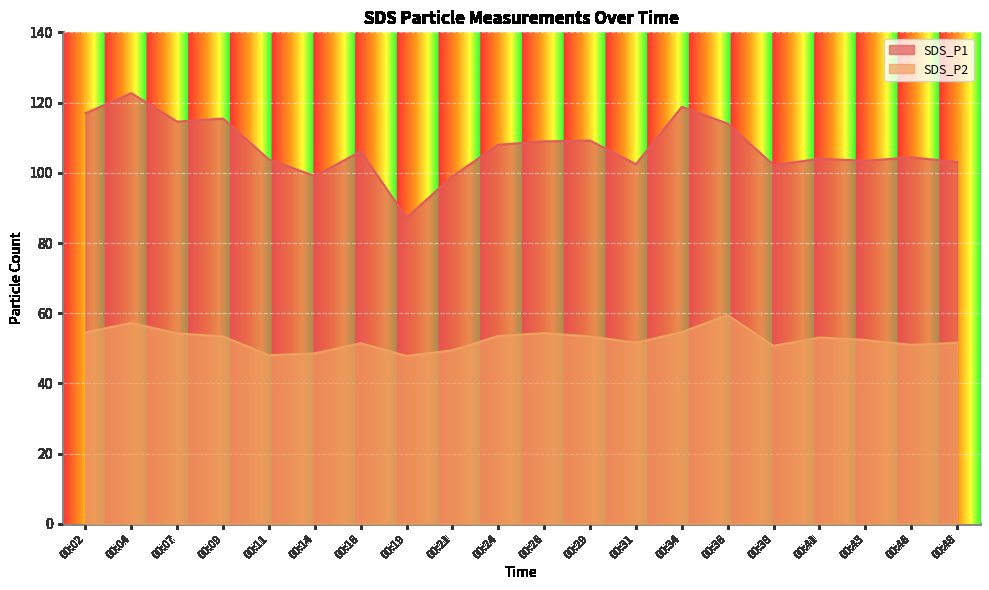

In SDS_P1, how many points are higher than both neighbors (excluding endpoints)?

7